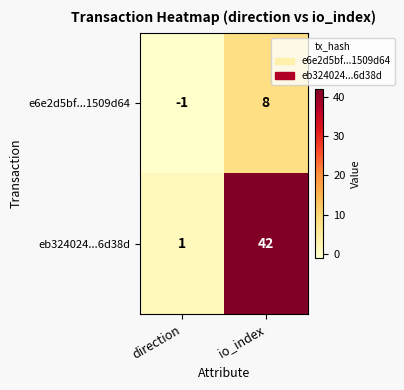

Count the number of data series in this chart.

2